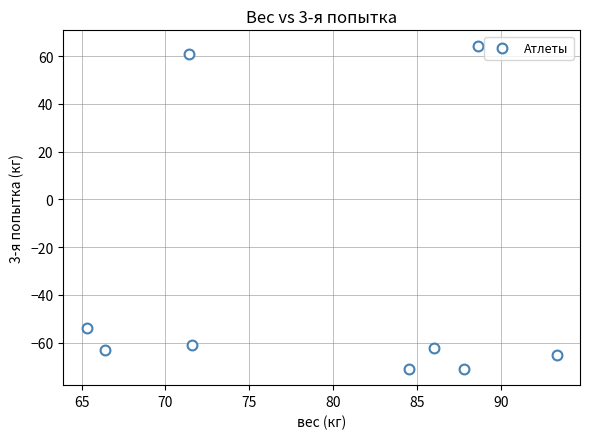

What Y value in the scatter plot is closest to -3?

-54